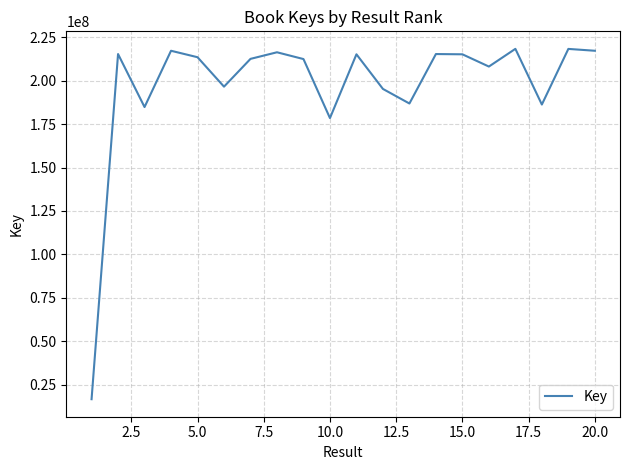

Count the number of categories in the chart.

20